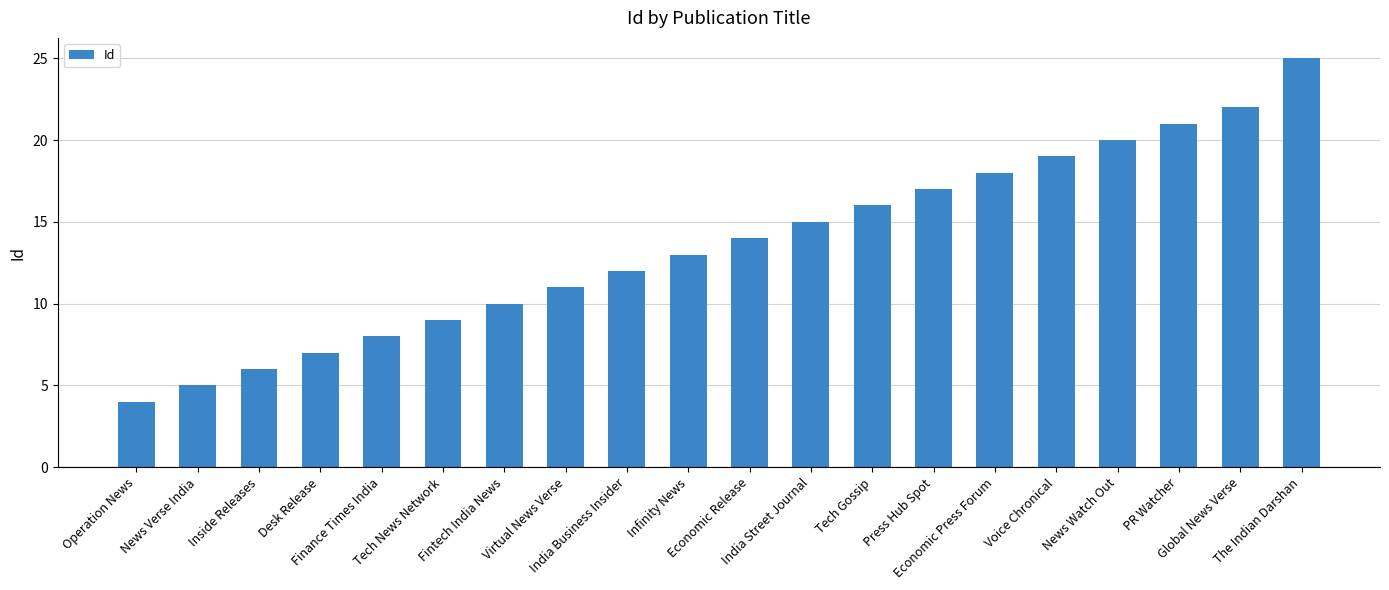

The value at Desk Release is 2. True or false?

False